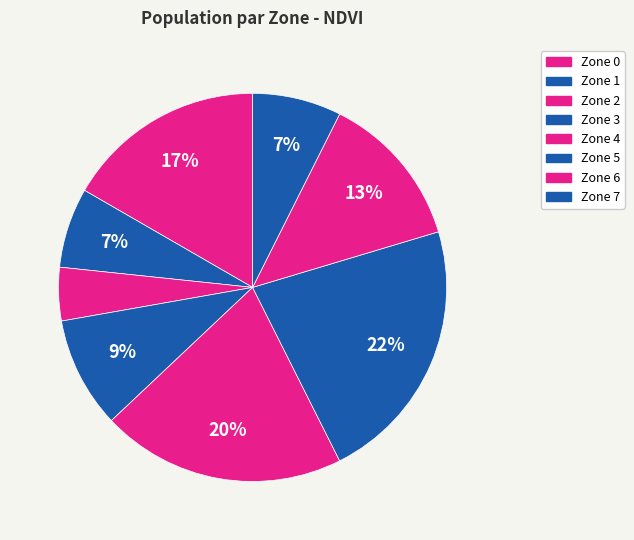

Is it true that Zone 4 is 20% of the pie?

True